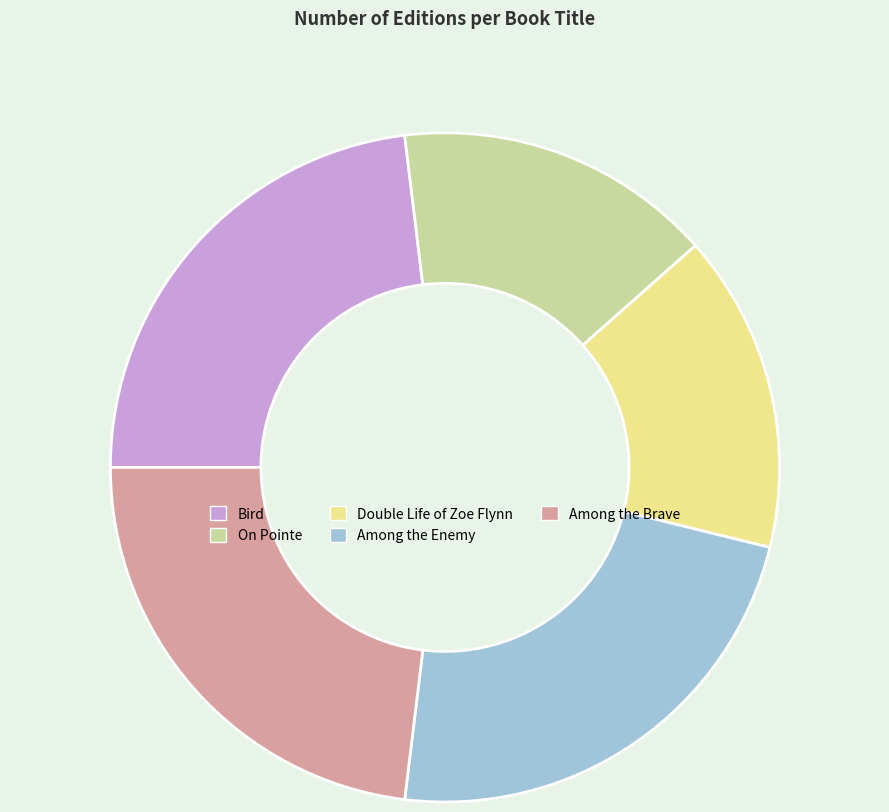

Is it true that Among the Brave is 33% of the pie?

False